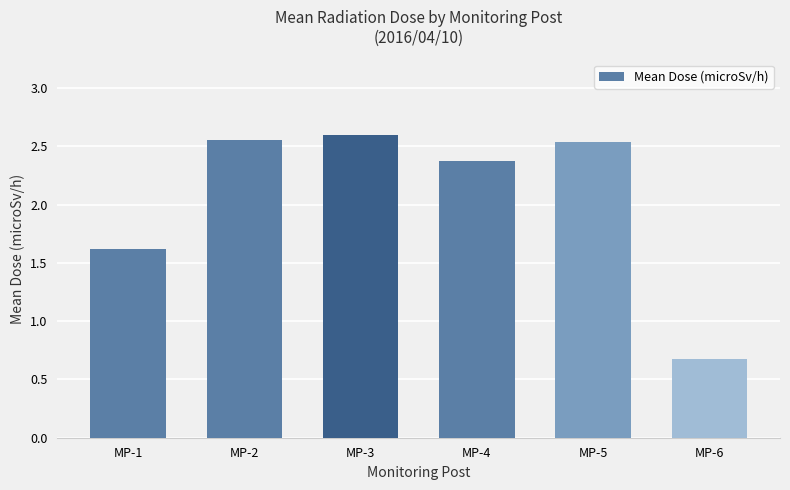

What is the change in value from MP-5 to MP-6?

-1.9